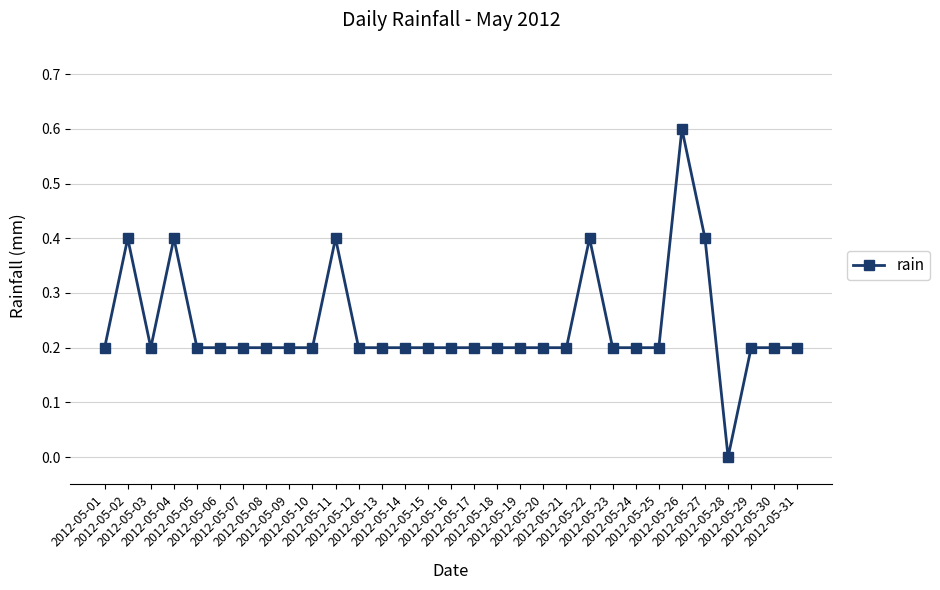

What is the value of the 2nd point from the left?

0.4